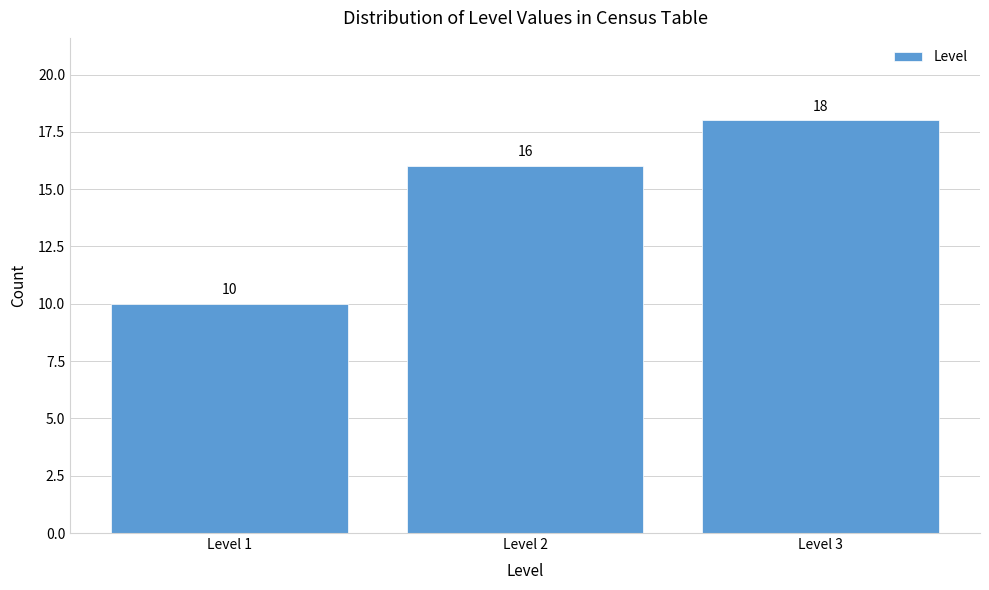

What is the height of the bar covering 1.5 to 2.5 on the x-axis?

16